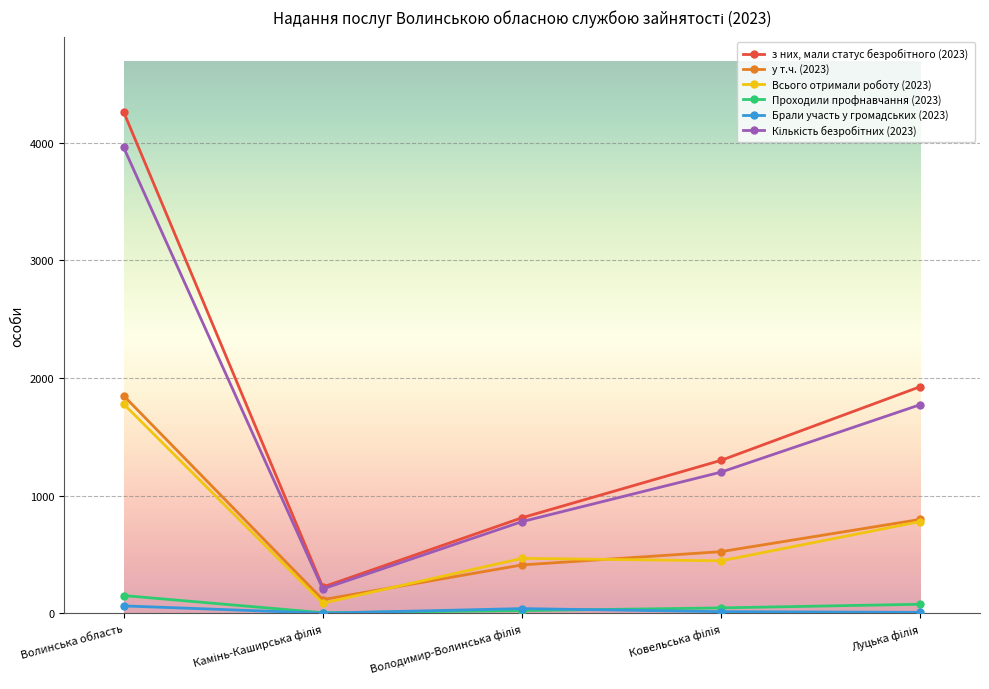

What is the greatest value displayed?

4261